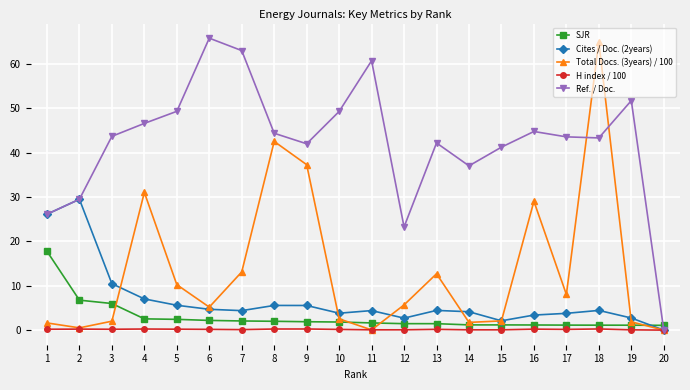

Does the chart have visible grid lines?

Yes